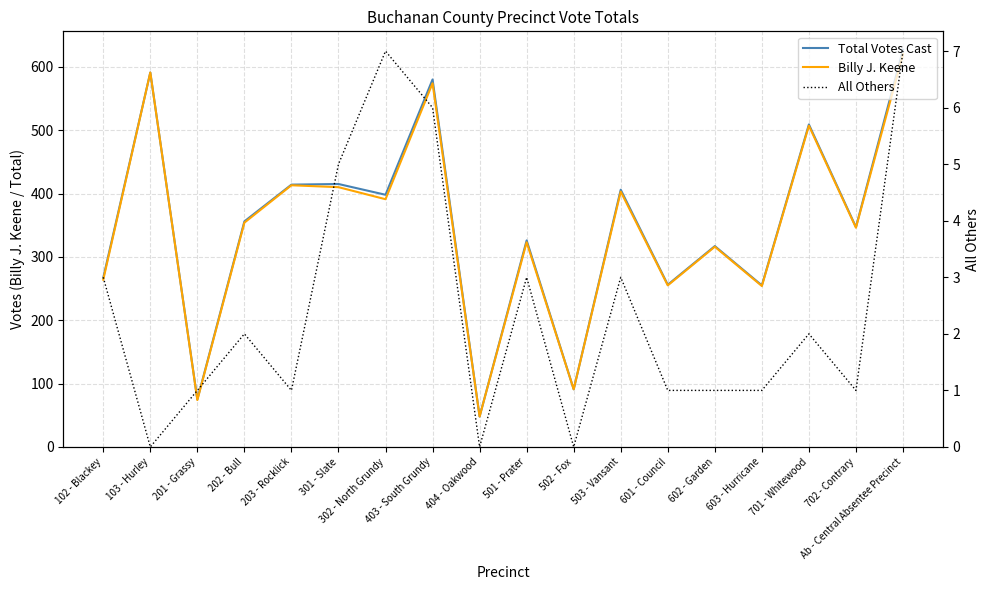

Reading right to left, what are all the values shown in this chart?

Total Votes Cast: Ab - Central Absentee Precinct=627	702 - Contrary=347	701 - Whitewood=509	603 - Hurricane=255	602 - Garden=317	601 - Council=256	503 - Vansant=406	502 - Fox=91	501 - Prater=326	404 - Oakwood=48	403 - South Grundy=580	302 - North Grundy=398	301 - Slate=415	203 - Rocklick=414	202 - Bull=356	201 - Grassy=75	103 - Hurley=591	102 - Blackey=267
Billy J. Keene: Ab - Central Absentee Precinct=620	702 - Contrary=346	701 - Whitewood=507	603 - Hurricane=254	602 - Garden=316	601 - Council=255	503 - Vansant=403	502 - Fox=91	501 - Prater=323	404 - Oakwood=48	403 - South Grundy=574	302 - North Grundy=391	301 - Slate=410	203 - Rocklick=413	202 - Bull=354	201 - Grassy=74	103 - Hurley=591	102 - Blackey=264
All Others: Ab - Central Absentee Precinct=7	702 - Contrary=1	701 - Whitewood=2	603 - Hurricane=1	602 - Garden=1	601 - Council=1	503 - Vansant=3	502 - Fox=0	501 - Prater=3	404 - Oakwood=0	403 - South Grundy=6	302 - North Grundy=7	301 - Slate=5	203 - Rocklick=1	202 - Bull=2	201 - Grassy=1	103 - Hurley=0	102 - Blackey=3